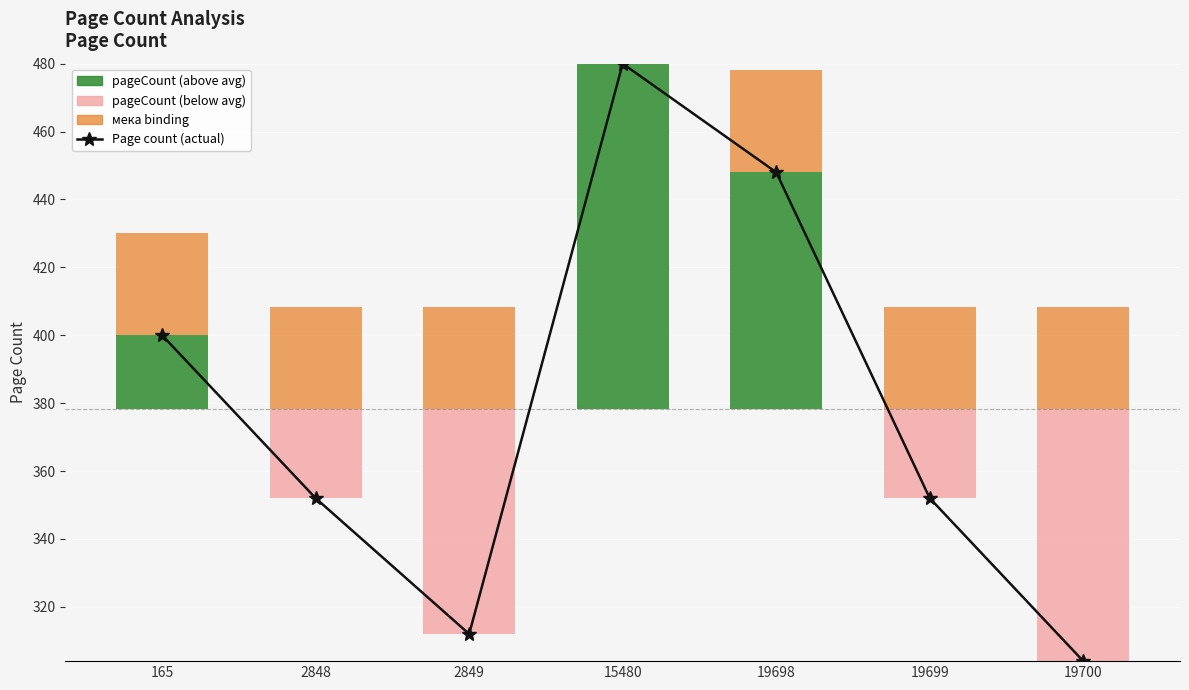

Reading right to left, what are all the values shown in this chart?

Page count (actual): 304.0	352.0	448.0	480.0	312.0	352.0	400.0
pageCount (above avg): 0.0	0.0	69.7	101.7	0.0	0.0	21.7
pageCount (below avg): 74.3	26.3	0.0	0.0	66.3	26.3	0.0
мека binding: 30.0	30.0	30.0	0.0	30.0	30.0	30.0